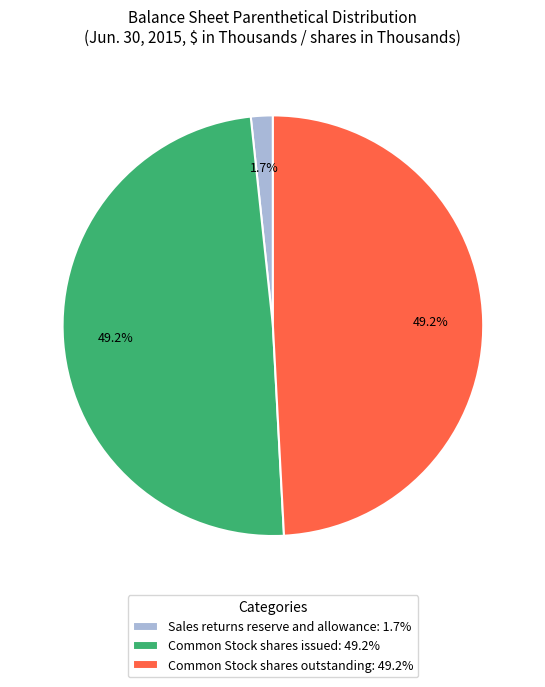

Combined, do Common Stock shares outstanding and Sales returns reserve and allowance account for over 50%?

Yes